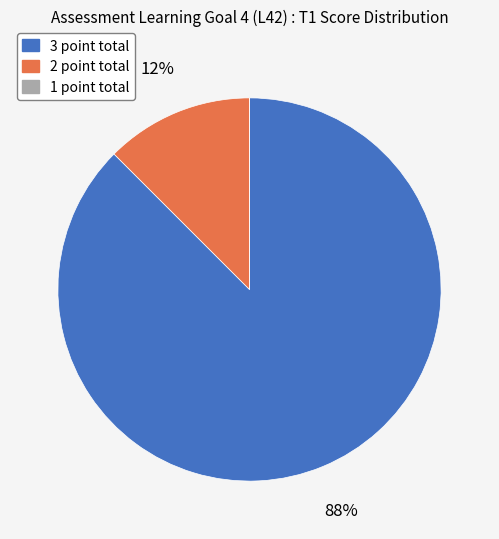

Which slice is the largest?

3 point total